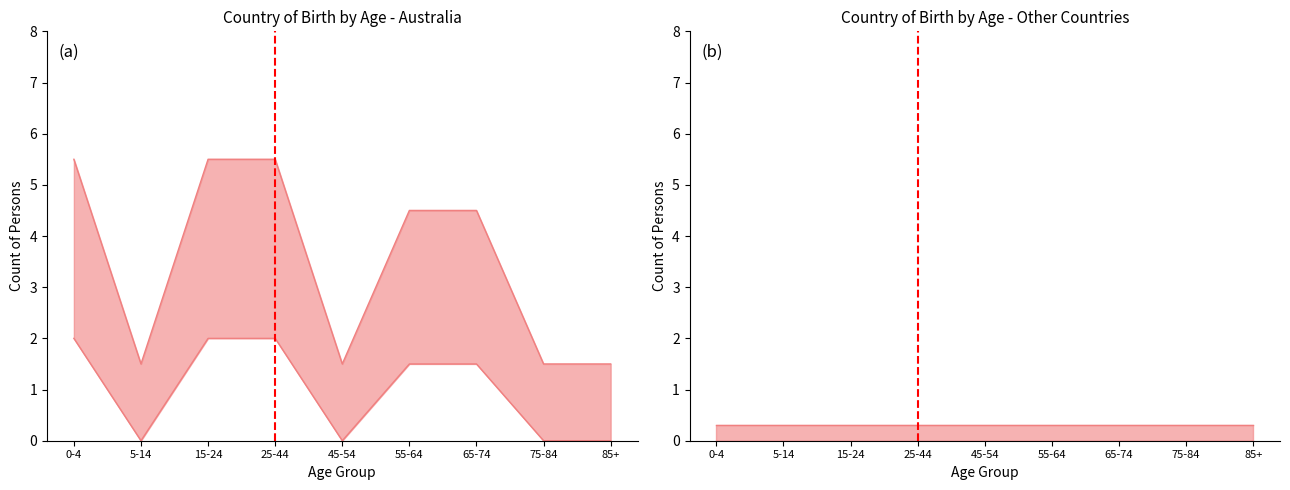

At which label is the value closest to 3?

5-14